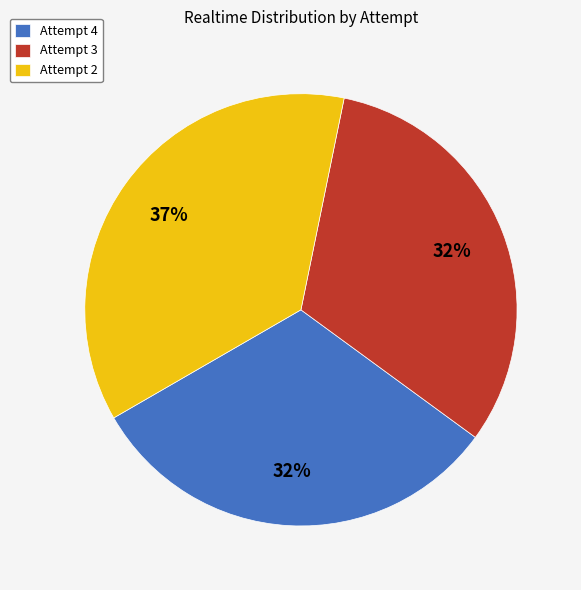

Combined, do Attempt 4 and Attempt 3 account for over 50%?

Yes